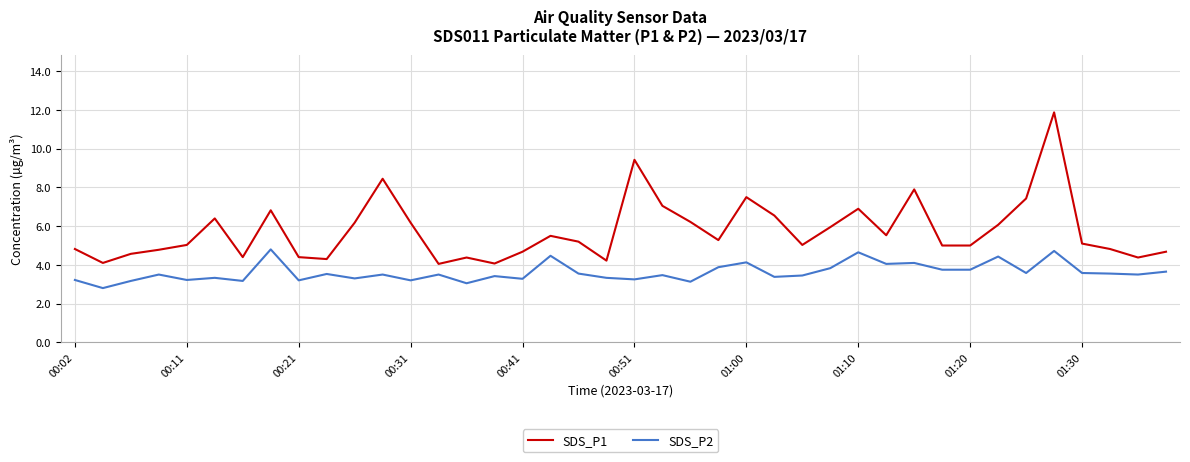

True or false: SDS_P1 and SDS_P2 intersect in this chart.

False